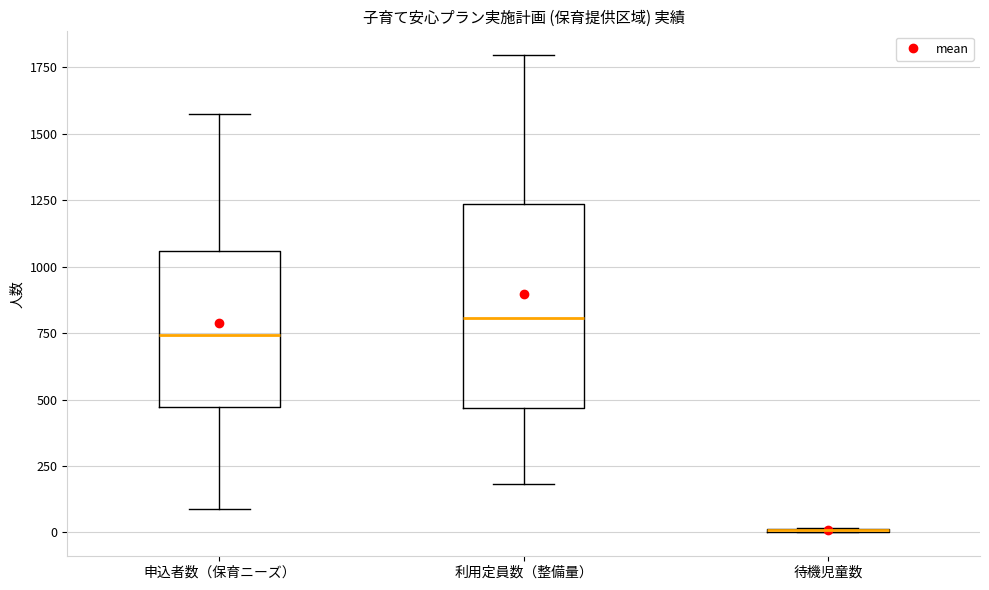

Where does the upper whisker of the box for 利用定員数（整備量） end on the y-axis? The values are not printed on the chart, so give them approximately, as read against the axis.

1800